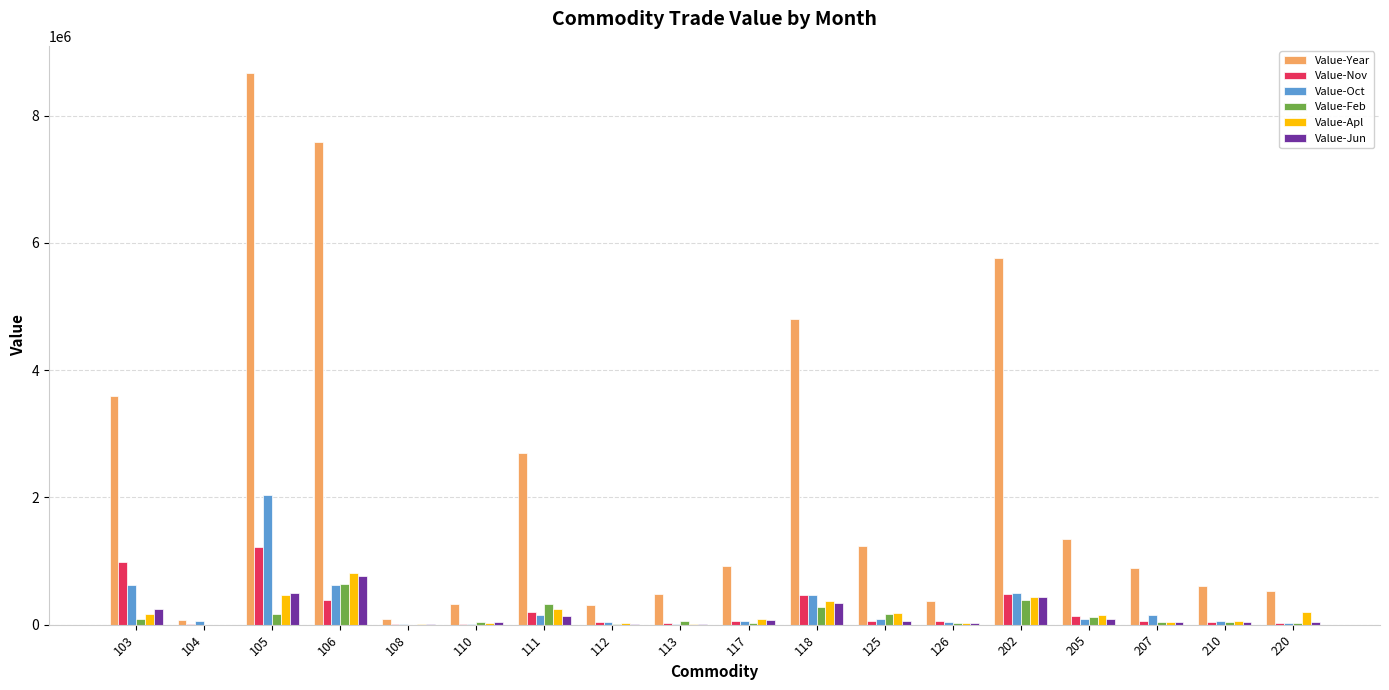

Are the bars horizontal?

No